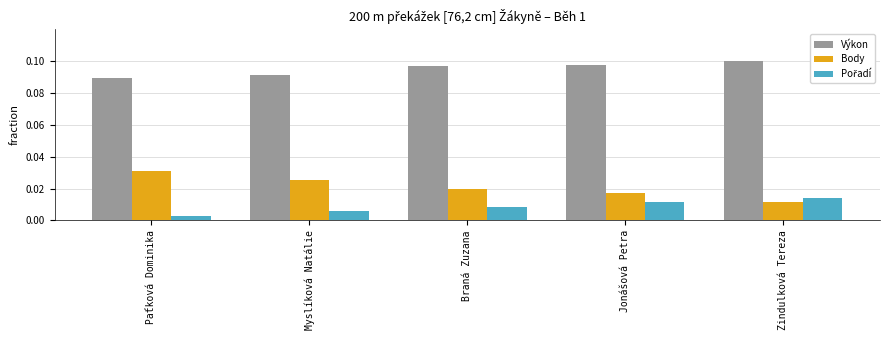

What is the label of the 1st bar from the left?

Paťková Dominika